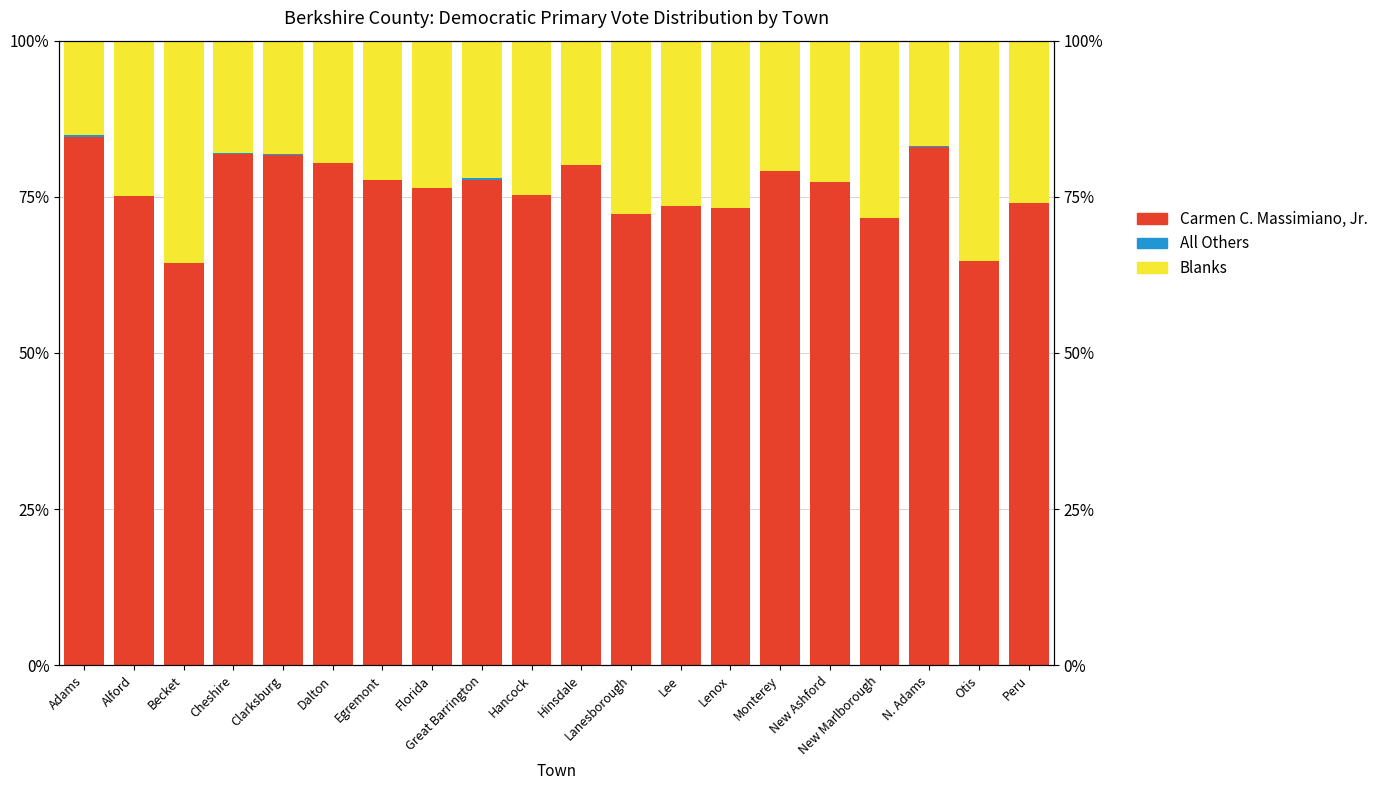

What position from the right is New Marlborough?

4